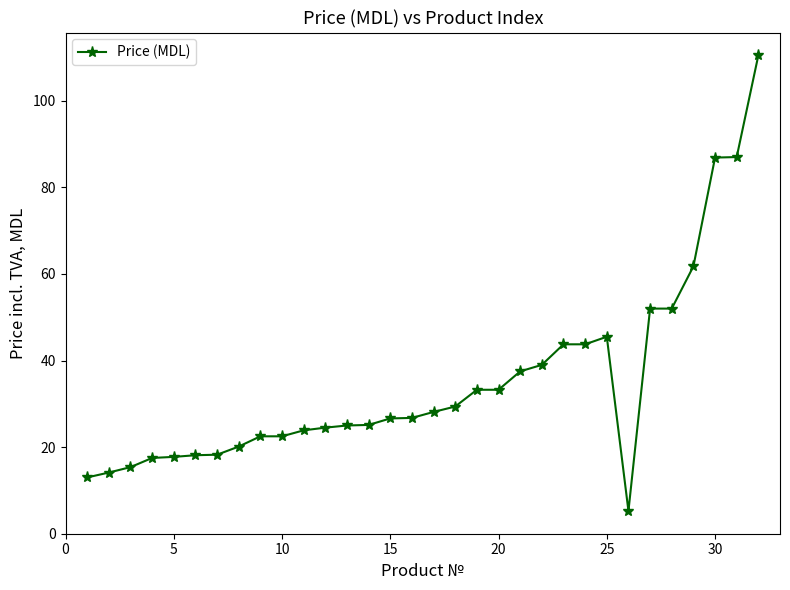

What is the value of the 9th point from the left?

22.5